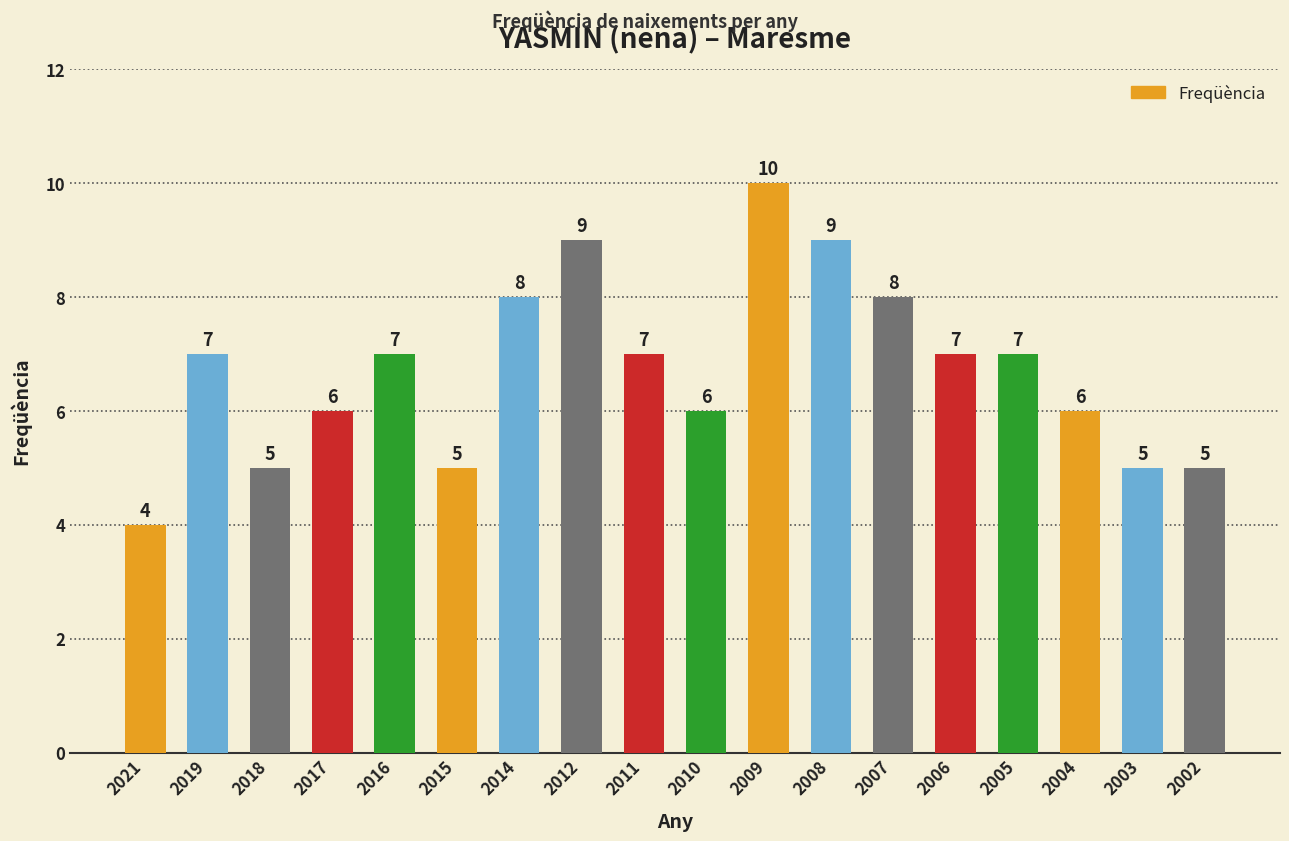

How many bars are there in total?

18